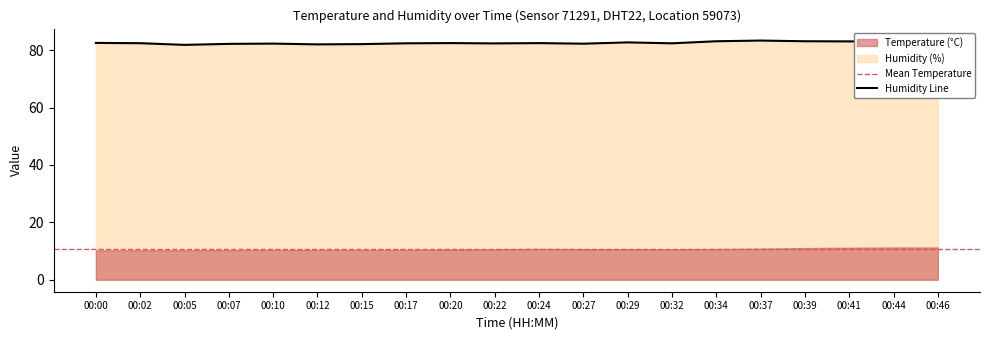

How many data points are less than 82?

1